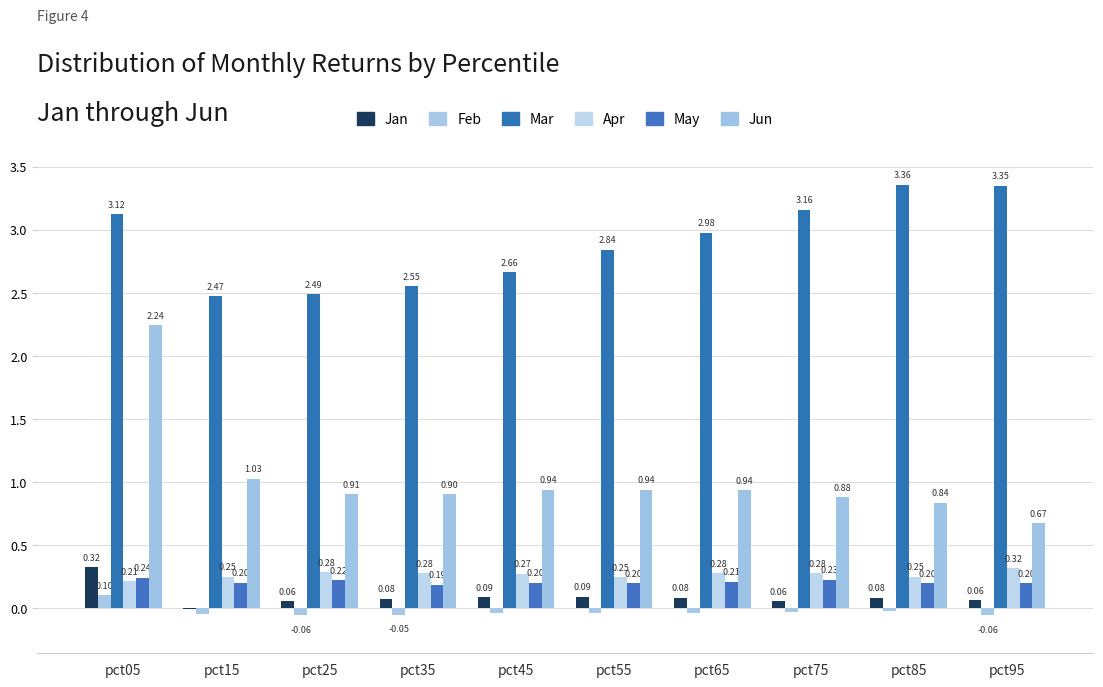

What is the total value across all series at pct15?

3.9